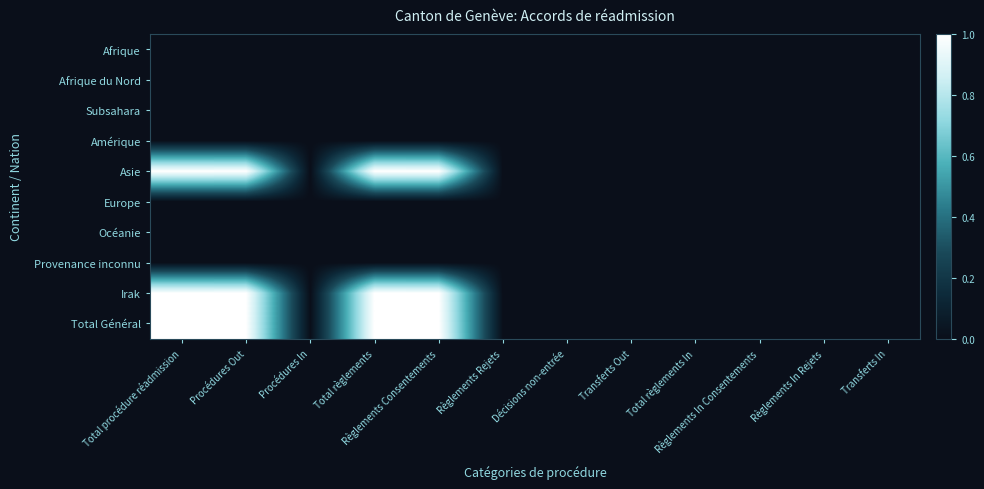

At which category is the sum across all series the highest?

Total procédure réadmission